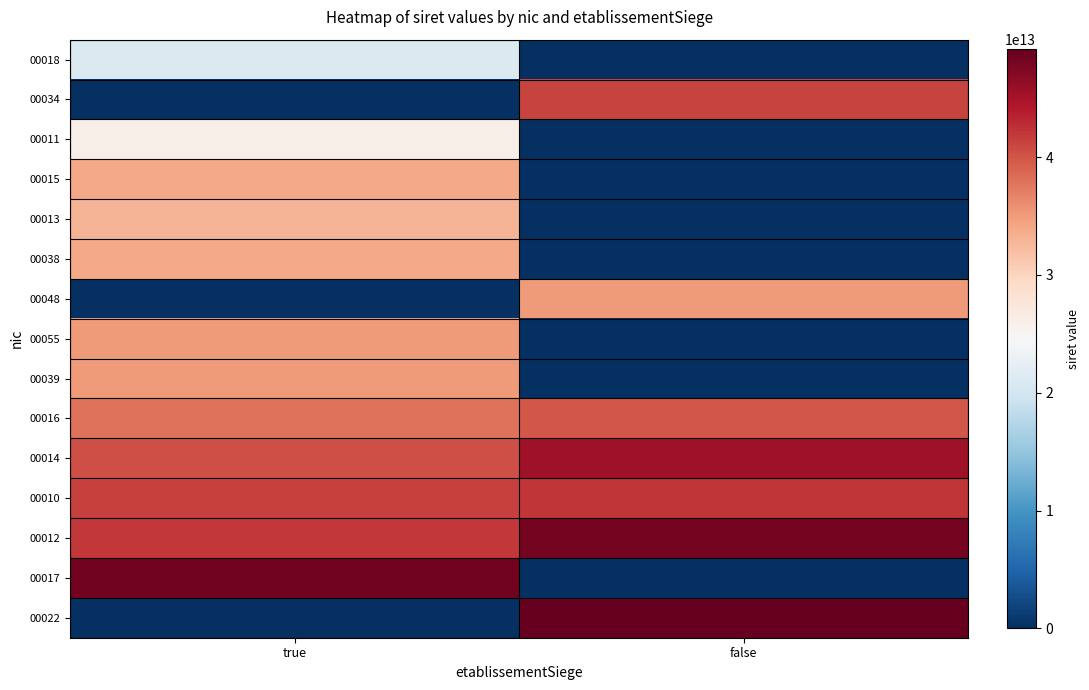

Count the number of categories in the chart.

2